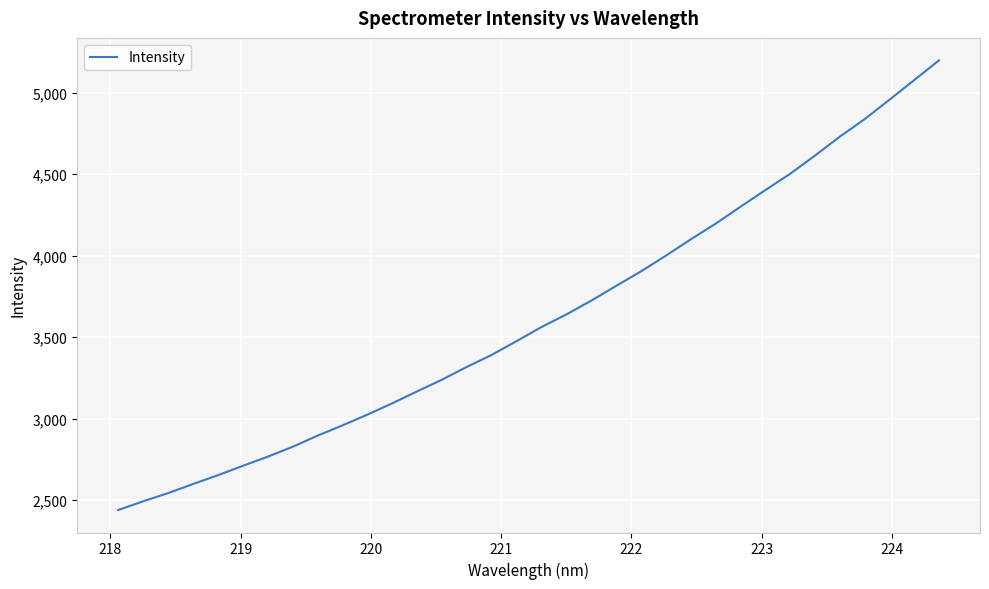

What is the smallest value displayed?

2438.1